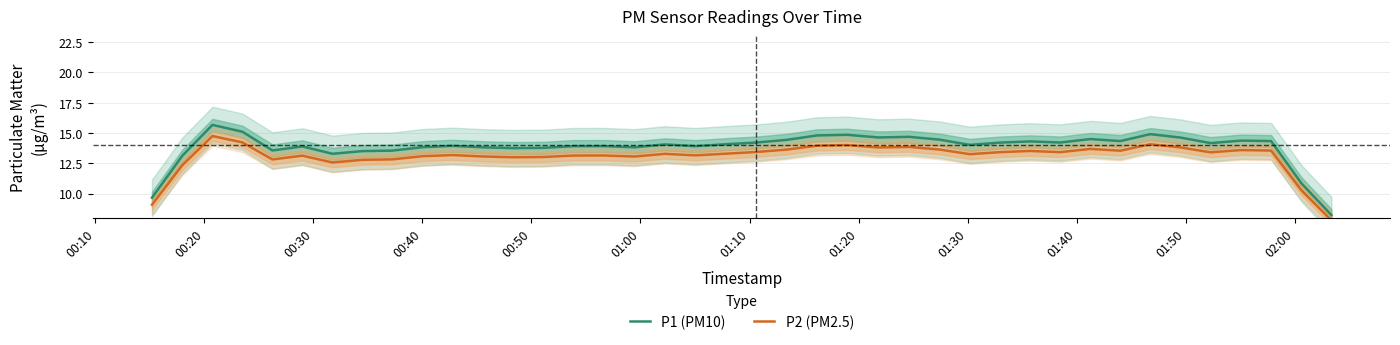

What is the difference between the maximum and minimum values in the P2 (PM2.5) series?

7.0